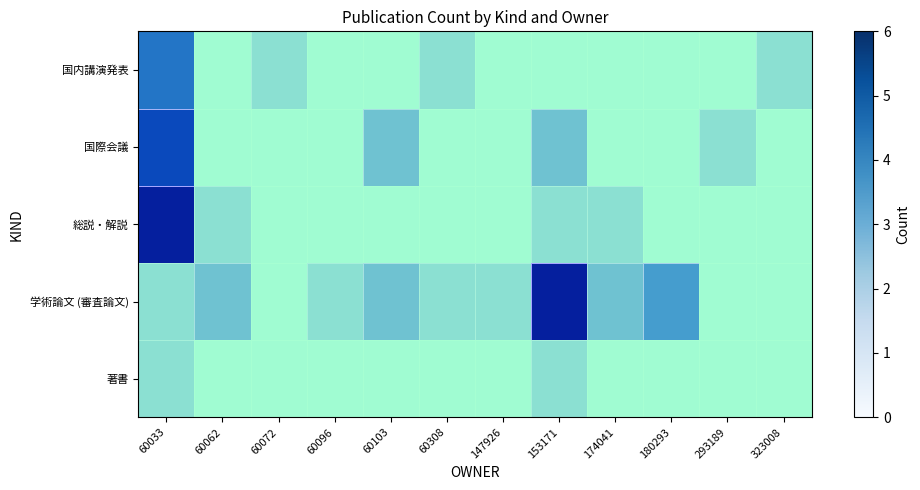

Is the value of 国際会議 at 60072 greater than the value of 総説・解説 at 60096?

No